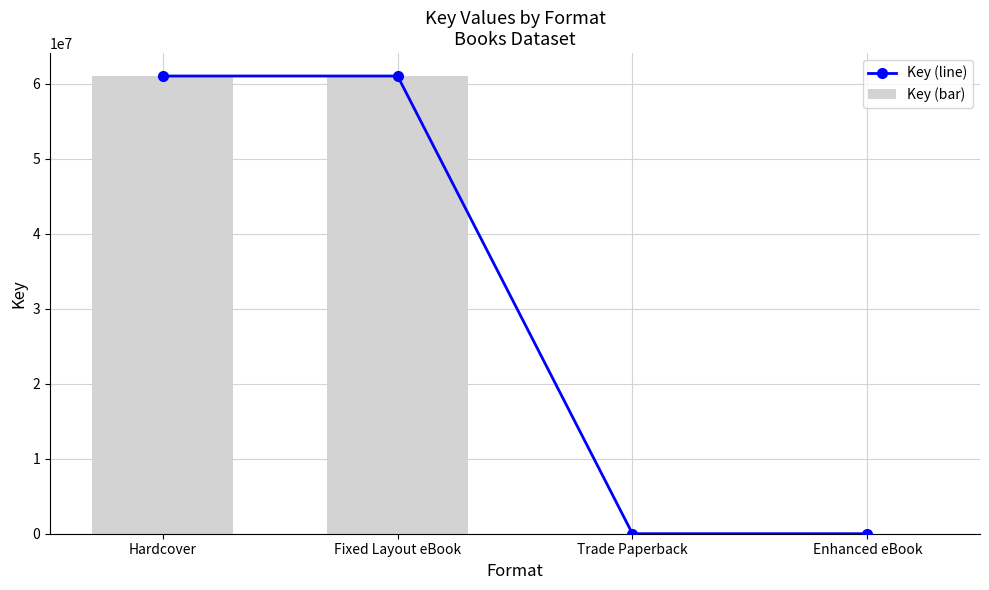

List the labels in order of Key (bar) value, largest first.

Hardcover, Fixed Layout eBook, Trade Paperback, Enhanced eBook